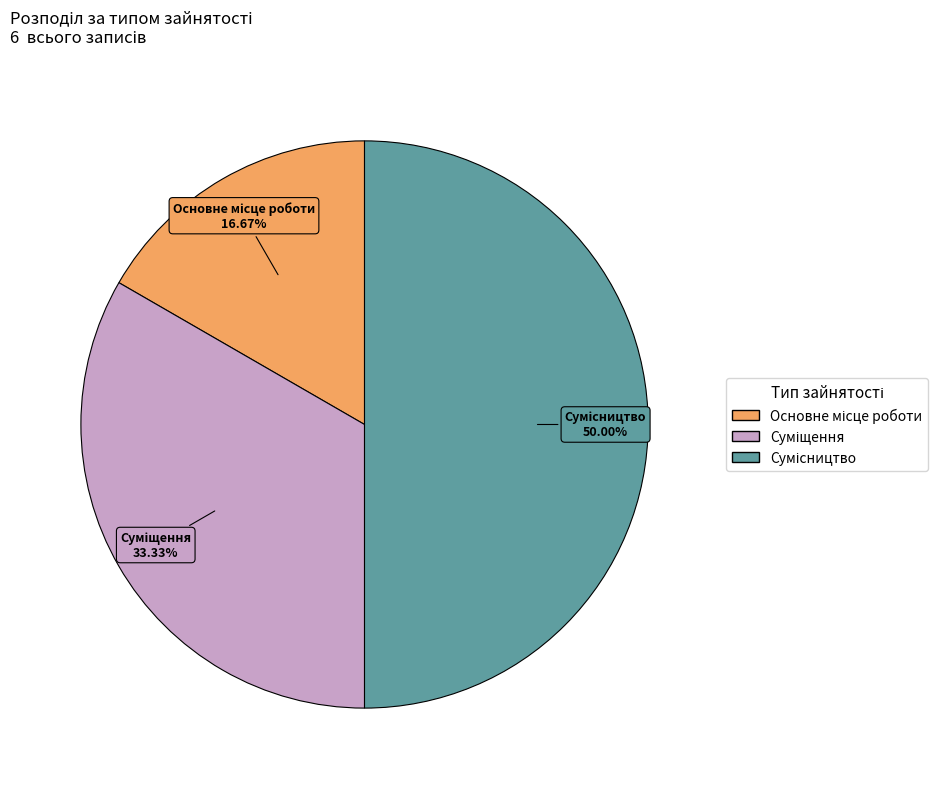

Do Основне місце роботи and Суміщення together represent more than half of the pie?

No